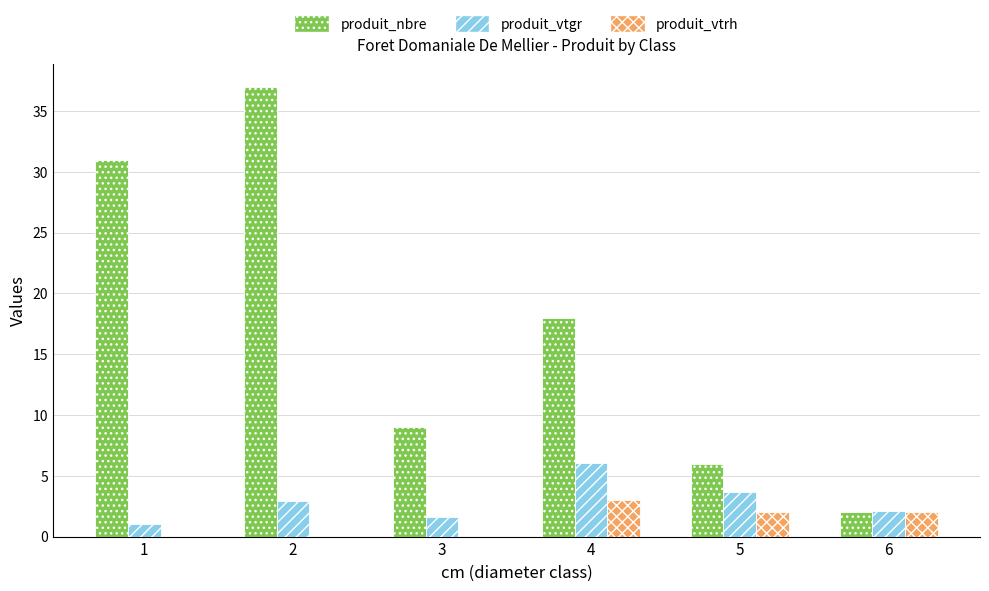

Is the value of produit_vtrh at 3 greater than the value of produit_nbre at 1?

No